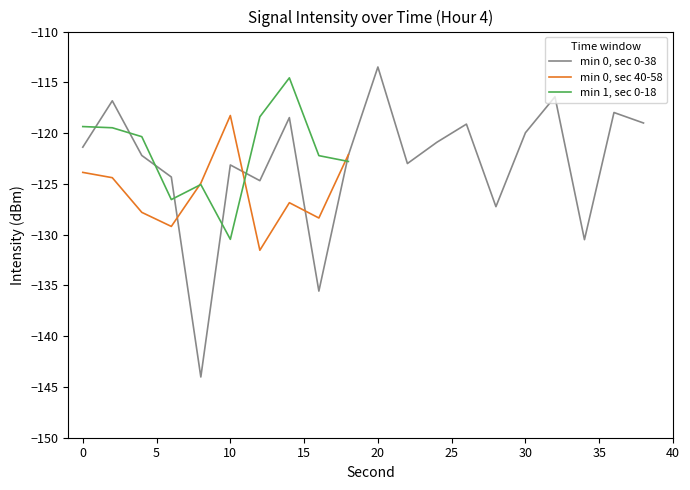

At which label does min 0, sec 0-38 reach its peak?

20